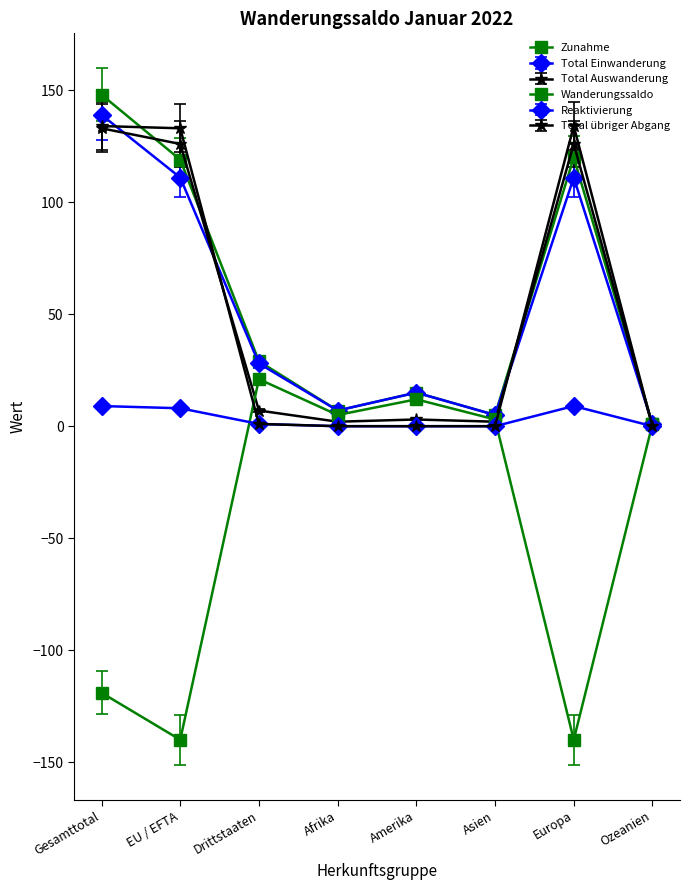

How many lines are shown in the chart?

6